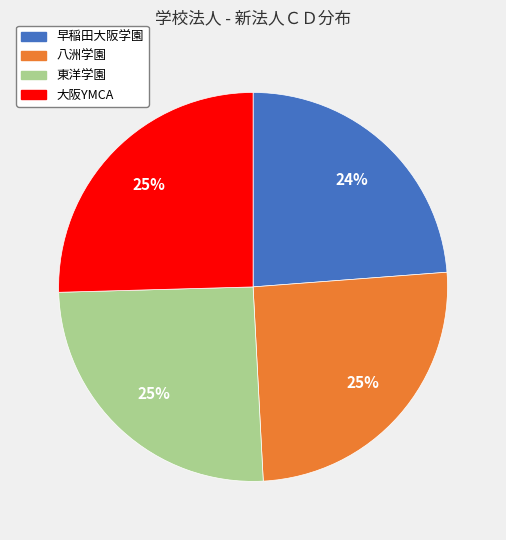

Combined, do 大阪YMCA and 早稲田大阪学園 account for over 50%?

No